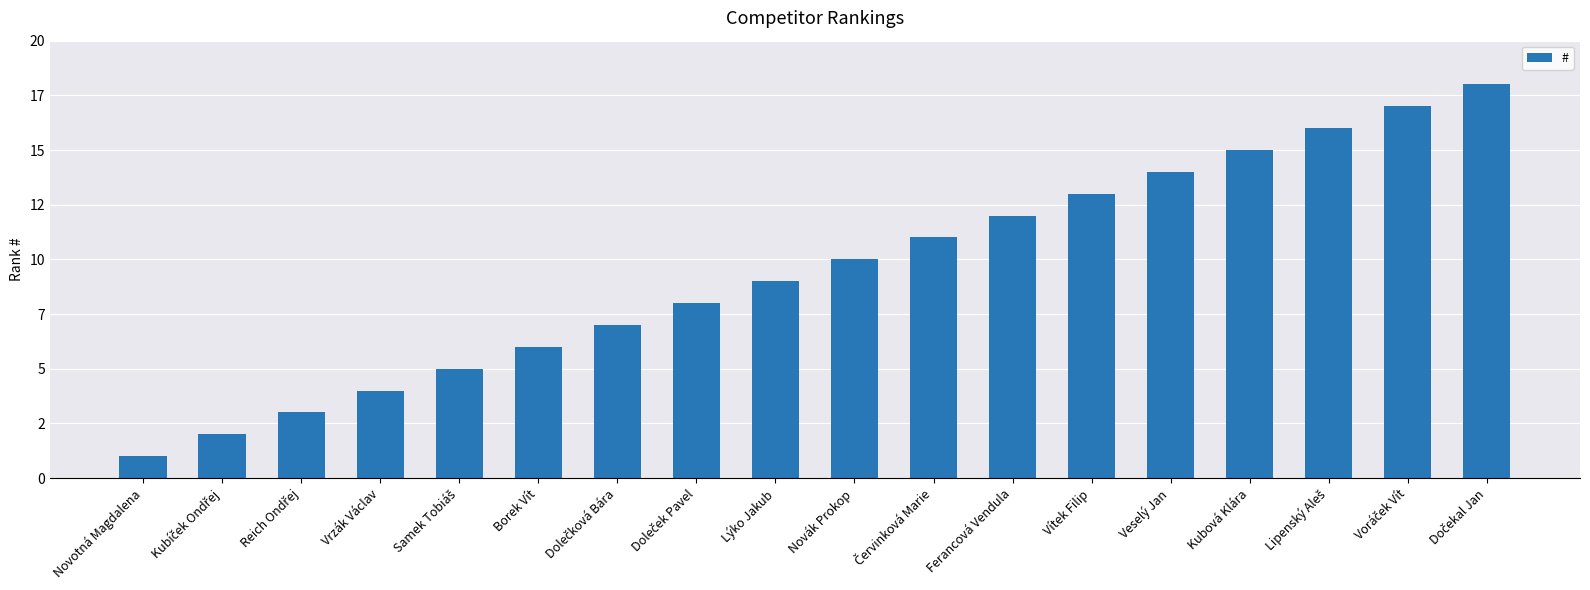

Are the bars horizontal?

No